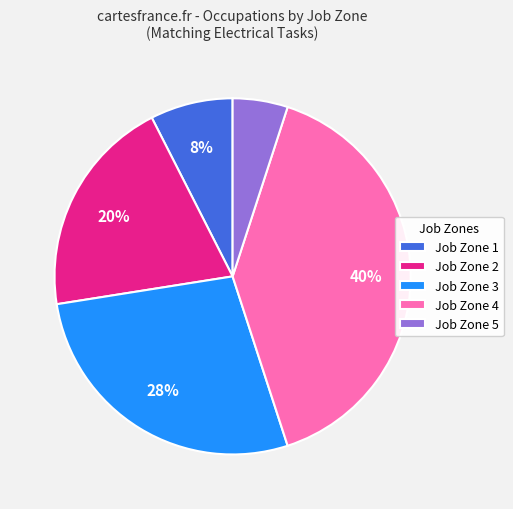

True or false: Job Zone 1 accounts for 20% of the total.

False